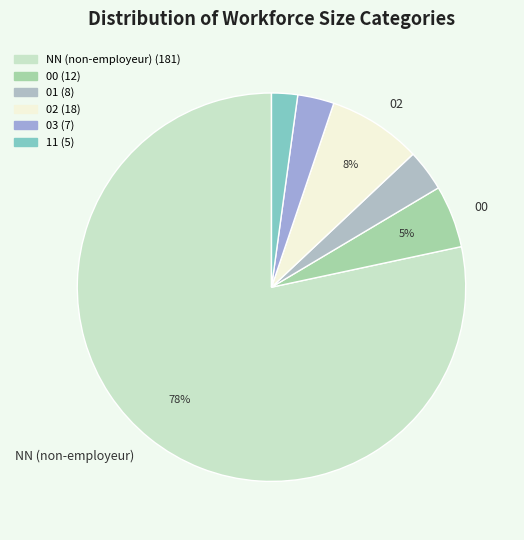

Which slice represents more than half of the pie?

NN